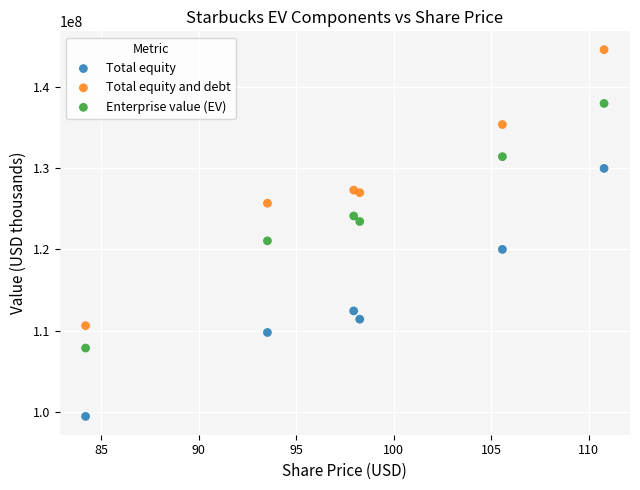

Which series reaches the minimum Y coordinate?

Total equity